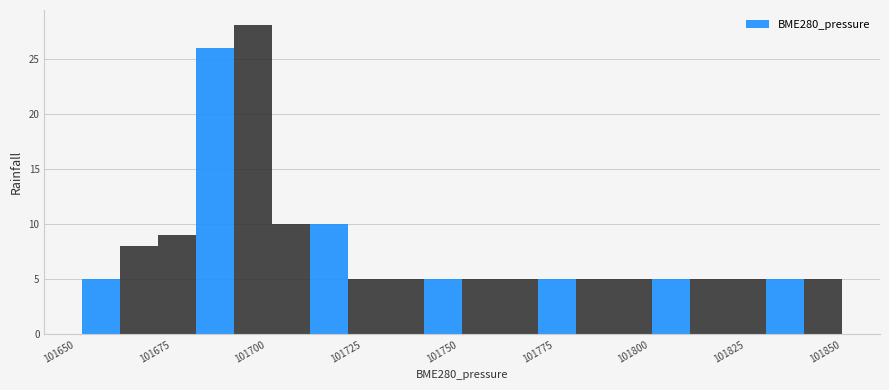

Read against the x-axis, roughly where is the centre of the tallest bar?

101700